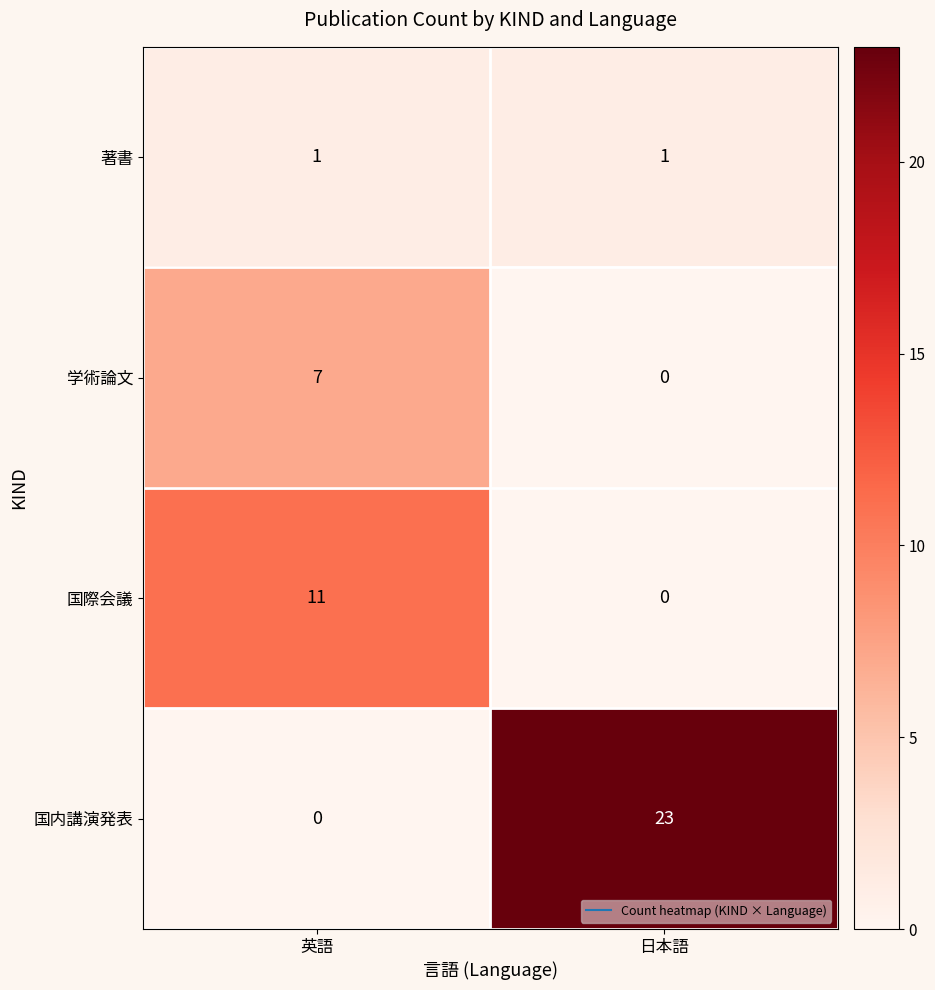

Reading left to right, transcribe all the data shown in this chart.

著書: 英語=1	日本語=1
学術論文: 英語=7	日本語=0
国際会議: 英語=11	日本語=0
国内講演発表: 英語=0	日本語=23